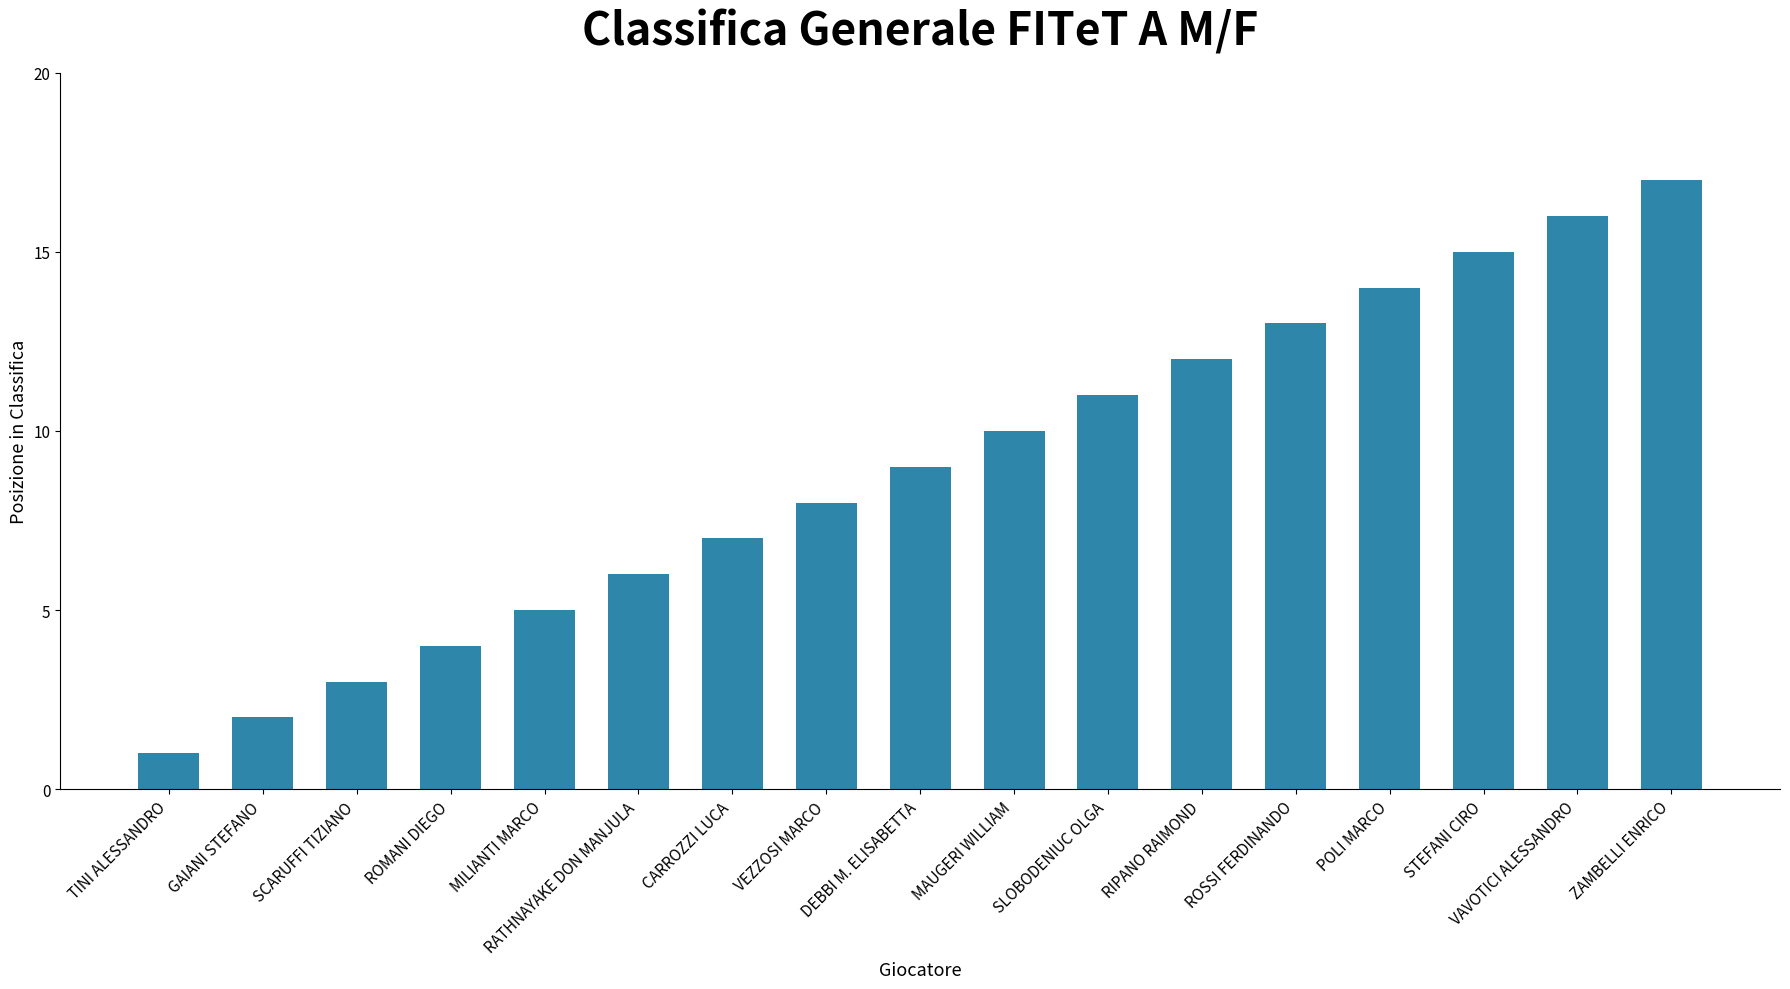

Read the value at RIPANO RAIMOND, to the nearest 10.

10